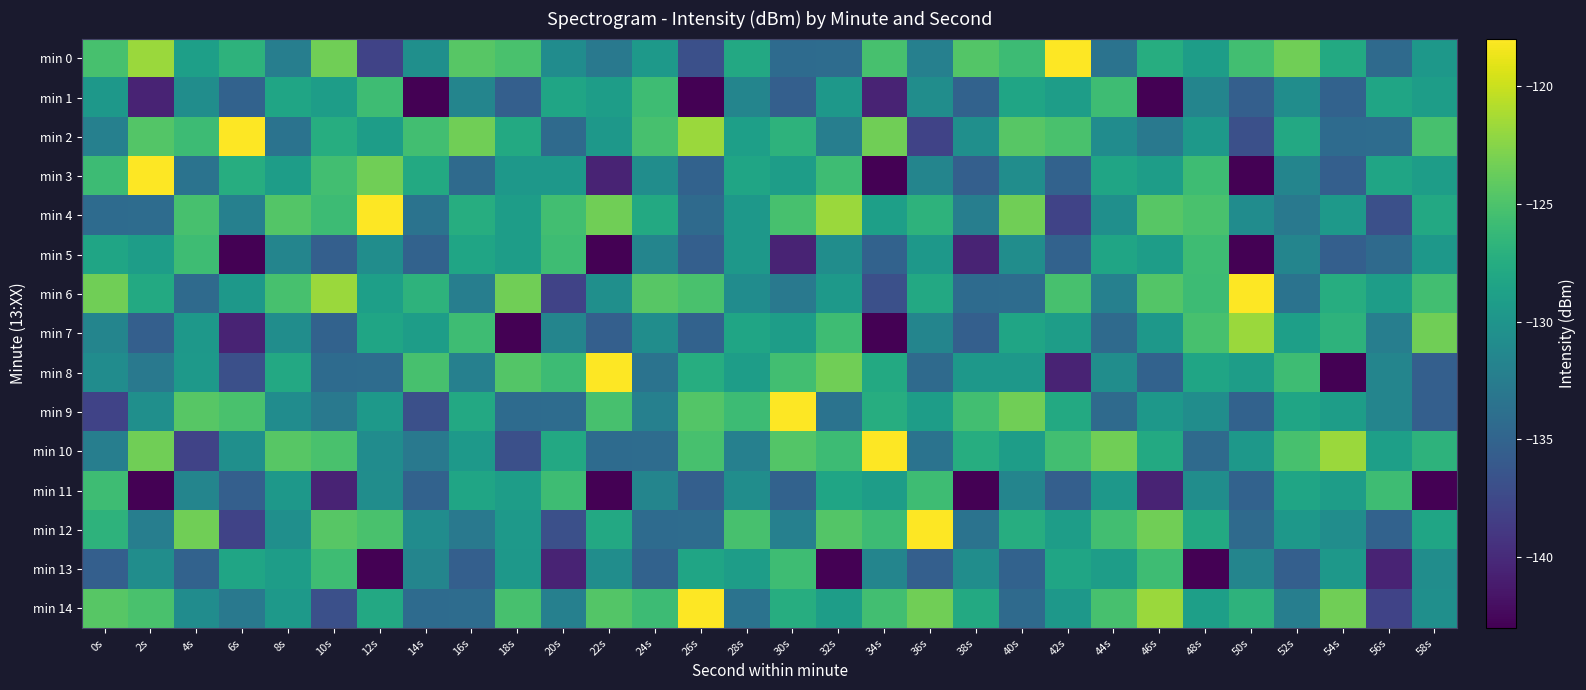

Reading left to right, transcribe all the data shown in this chart.

min 0: 0s=-125.3	2s=-121.8	4s=-128.9	6s=-126.8	8s=-132.3	10s=-123.4	12s=-138.0	14s=-130.5	16s=-124.5	18s=-125.2	20s=-130.8	22s=-132.9	24s=-129.6	26s=-136.9	28s=-127.9	30s=-134.2	32s=-134.2	34s=-125.3	36s=-132.1	38s=-124.7	40s=-125.8	42s=-118.0	44s=-133.5	46s=-127.4	48s=-129.1	50s=-125.5	52s=-123.4	54s=-127.8	56s=-134.4	58s=-129.6
min 1: 0s=-129.7	2s=-140.5	4s=-130.7	6s=-135.2	8s=-128.3	10s=-129.0	12s=-125.8	14s=-143.0	16s=-131.6	18s=-135.4	20s=-128.3	22s=-129.0	24s=-125.8	26s=-143.0	28s=-131.6	30s=-135.4	32s=-129.7	34s=-140.5	36s=-130.7	38s=-135.2	40s=-128.3	42s=-129.0	44s=-125.8	46s=-143.0	48s=-131.6	50s=-135.4	52s=-130.7	54s=-135.2	56s=-128.3	58s=-129.0
min 2: 0s=-132.1	2s=-124.7	4s=-125.8	6s=-118.0	8s=-133.5	10s=-127.4	12s=-129.1	14s=-125.5	16s=-123.4	18s=-127.8	20s=-134.4	22s=-129.6	24s=-125.3	26s=-121.8	28s=-128.9	30s=-126.8	32s=-132.3	34s=-123.4	36s=-138.0	38s=-130.5	40s=-124.5	42s=-125.2	44s=-130.8	46s=-132.9	48s=-129.6	50s=-136.9	52s=-127.9	54s=-134.2	56s=-134.2	58s=-125.3
min 3: 0s=-125.8	2s=-118.0	4s=-133.5	6s=-127.4	8s=-129.1	10s=-125.5	12s=-123.4	14s=-127.8	16s=-134.4	18s=-129.6	20s=-129.7	22s=-140.5	24s=-130.7	26s=-135.2	28s=-128.3	30s=-129.0	32s=-125.8	34s=-143.0	36s=-131.6	38s=-135.4	40s=-130.7	42s=-135.2	44s=-128.3	46s=-129.0	48s=-125.8	50s=-143.0	52s=-131.6	54s=-135.4	56s=-128.3	58s=-129.0
min 4: 0s=-134.2	2s=-134.2	4s=-125.3	6s=-132.1	8s=-124.7	10s=-125.8	12s=-118.0	14s=-133.5	16s=-127.4	18s=-129.1	20s=-125.5	22s=-123.4	24s=-127.8	26s=-134.4	28s=-129.6	30s=-125.3	32s=-121.8	34s=-128.9	36s=-126.8	38s=-132.3	40s=-123.4	42s=-138.0	44s=-130.5	46s=-124.5	48s=-125.2	50s=-130.8	52s=-132.9	54s=-129.6	56s=-136.9	58s=-127.9
min 5: 0s=-128.3	2s=-129.0	4s=-125.8	6s=-143.0	8s=-131.6	10s=-135.4	12s=-130.7	14s=-135.2	16s=-128.3	18s=-129.0	20s=-125.8	22s=-143.0	24s=-131.6	26s=-135.4	28s=-129.7	30s=-140.5	32s=-130.7	34s=-135.2	36s=-129.7	38s=-140.5	40s=-130.7	42s=-135.2	44s=-128.3	46s=-129.0	48s=-125.8	50s=-143.0	52s=-131.6	54s=-135.4	56s=-134.4	58s=-129.6
min 6: 0s=-123.4	2s=-127.8	4s=-134.4	6s=-129.6	8s=-125.3	10s=-121.8	12s=-128.9	14s=-126.8	16s=-132.3	18s=-123.4	20s=-138.0	22s=-130.5	24s=-124.5	26s=-125.2	28s=-130.8	30s=-132.9	32s=-129.6	34s=-136.9	36s=-127.9	38s=-134.2	40s=-134.2	42s=-125.3	44s=-132.1	46s=-124.7	48s=-125.8	50s=-118.0	52s=-133.5	54s=-127.4	56s=-129.1	58s=-125.5
min 7: 0s=-131.6	2s=-135.4	4s=-129.7	6s=-140.5	8s=-130.7	10s=-135.2	12s=-128.3	14s=-129.0	16s=-125.8	18s=-143.0	20s=-131.6	22s=-135.4	24s=-130.7	26s=-135.2	28s=-128.3	30s=-129.0	32s=-125.8	34s=-143.0	36s=-131.6	38s=-135.4	40s=-128.3	42s=-129.0	44s=-134.4	46s=-129.6	48s=-125.3	50s=-121.8	52s=-128.9	54s=-126.8	56s=-132.3	58s=-123.4
min 8: 0s=-130.8	2s=-132.9	4s=-129.6	6s=-136.9	8s=-127.9	10s=-134.2	12s=-134.2	14s=-125.3	16s=-132.1	18s=-124.7	20s=-125.8	22s=-118.0	24s=-133.5	26s=-127.4	28s=-129.1	30s=-125.5	32s=-123.4	34s=-127.8	36s=-134.4	38s=-129.6	40s=-129.7	42s=-140.5	44s=-130.7	46s=-135.2	48s=-128.3	50s=-129.0	52s=-125.8	54s=-143.0	56s=-131.6	58s=-135.4
min 9: 0s=-138.0	2s=-130.5	4s=-124.5	6s=-125.2	8s=-130.8	10s=-132.9	12s=-129.6	14s=-136.9	16s=-127.9	18s=-134.2	20s=-134.2	22s=-125.3	24s=-132.1	26s=-124.7	28s=-125.8	30s=-118.0	32s=-133.5	34s=-127.4	36s=-129.1	38s=-125.5	40s=-123.4	42s=-127.8	44s=-134.4	46s=-129.6	48s=-130.7	50s=-135.2	52s=-128.3	54s=-129.0	56s=-131.6	58s=-135.4
min 10: 0s=-132.3	2s=-123.4	4s=-138.0	6s=-130.5	8s=-124.5	10s=-125.2	12s=-130.8	14s=-132.9	16s=-129.6	18s=-136.9	20s=-127.9	22s=-134.2	24s=-134.2	26s=-125.3	28s=-132.1	30s=-124.7	32s=-125.8	34s=-118.0	36s=-133.5	38s=-127.4	40s=-129.1	42s=-125.5	44s=-123.4	46s=-127.8	48s=-134.4	50s=-129.6	52s=-125.3	54s=-121.8	56s=-128.9	58s=-126.8
min 11: 0s=-125.8	2s=-143.0	4s=-131.6	6s=-135.4	8s=-129.7	10s=-140.5	12s=-130.7	14s=-135.2	16s=-128.3	18s=-129.0	20s=-125.8	22s=-143.0	24s=-131.6	26s=-135.4	28s=-130.7	30s=-135.2	32s=-128.3	34s=-129.0	36s=-125.8	38s=-143.0	40s=-131.6	42s=-135.4	44s=-129.7	46s=-140.5	48s=-130.7	50s=-135.2	52s=-128.3	54s=-129.0	56s=-125.8	58s=-143.0
min 12: 0s=-126.8	2s=-132.3	4s=-123.4	6s=-138.0	8s=-130.5	10s=-124.5	12s=-125.2	14s=-130.8	16s=-132.9	18s=-129.6	20s=-136.9	22s=-127.9	24s=-134.2	26s=-134.2	28s=-125.3	30s=-132.1	32s=-124.7	34s=-125.8	36s=-118.0	38s=-133.5	40s=-127.4	42s=-129.1	44s=-125.5	46s=-123.4	48s=-127.8	50s=-134.4	52s=-129.6	54s=-130.7	56s=-135.2	58s=-128.3
min 13: 0s=-135.4	2s=-130.7	4s=-135.2	6s=-128.3	8s=-129.0	10s=-125.8	12s=-143.0	14s=-131.6	16s=-135.4	18s=-129.7	20s=-140.5	22s=-130.7	24s=-135.2	26s=-128.3	28s=-129.0	30s=-125.8	32s=-143.0	34s=-131.6	36s=-135.4	38s=-130.7	40s=-135.2	42s=-128.3	44s=-129.0	46s=-125.8	48s=-143.0	50s=-131.6	52s=-135.4	54s=-129.7	56s=-140.5	58s=-130.7
min 14: 0s=-124.5	2s=-125.2	4s=-130.8	6s=-132.9	8s=-129.6	10s=-136.9	12s=-127.9	14s=-134.2	16s=-134.2	18s=-125.3	20s=-132.1	22s=-124.7	24s=-125.8	26s=-118.0	28s=-133.5	30s=-127.4	32s=-129.1	34s=-125.5	36s=-123.4	38s=-127.8	40s=-134.4	42s=-129.6	44s=-125.3	46s=-121.8	48s=-128.9	50s=-126.8	52s=-132.3	54s=-123.4	56s=-138.0	58s=-130.5